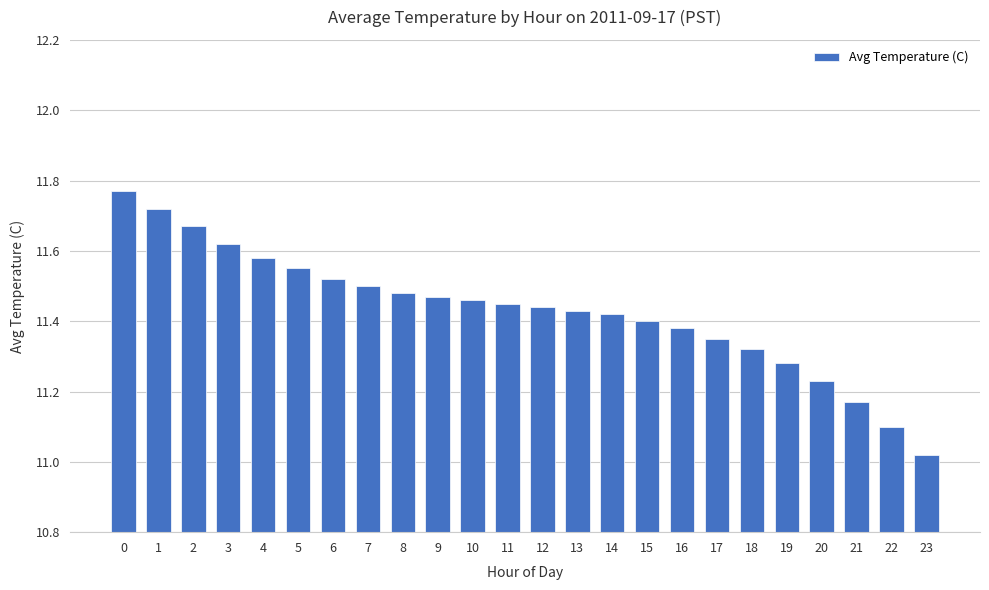

At which label is the value closest to 11?

23